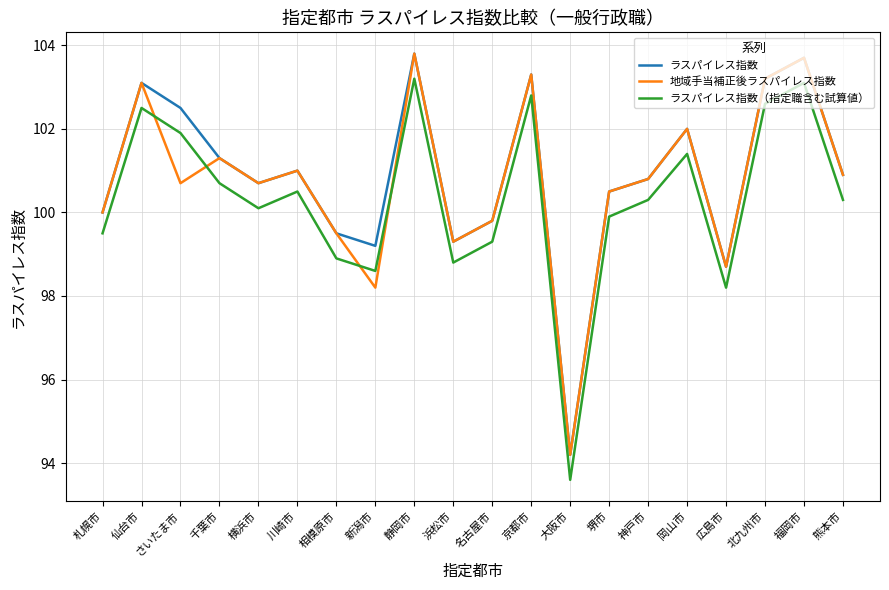

Is this an area chart (filled region under the line)?

No